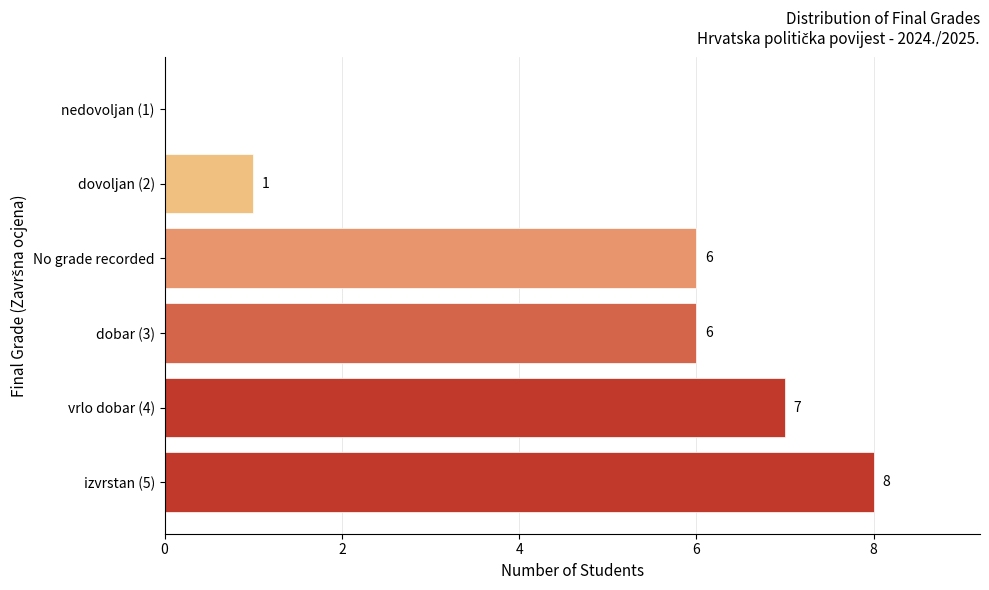

Count the values in the range 1 to 7.

4